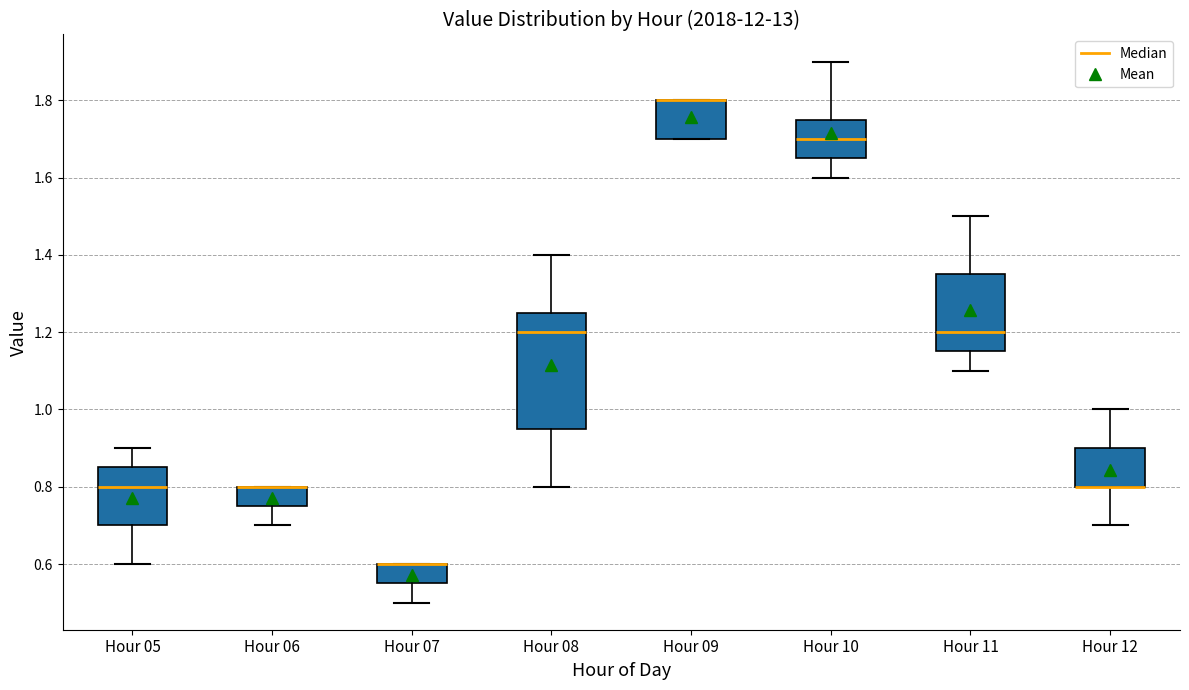

Reading left to right, transcribe this box plot: for each box, give where its median line is, the range the box spans, and where its two whiskers end, as read against the y-axis. The values are not printed on the chart, so give them approximately, as read against the axis.

Hour 05: median 0.80, box 0.70 to 0.86, whiskers 0.60 to 0.90
Hour 06: median 0.80 (drawn on the box's upper edge), box 0.76 to 0.80, whiskers 0.70 to 0.80
Hour 07: median 0.60 (drawn on the box's upper edge), box 0.56 to 0.60, whiskers 0.50 to 0.60
Hour 08: median 1.20, box 0.96 to 1.26, whiskers 0.80 to 1.40
Hour 09: median 1.80 (drawn on the box's upper edge), box 1.70 to 1.80, whiskers 1.70 to 1.80
Hour 10: median 1.70, box 1.66 to 1.76, whiskers 1.60 to 1.90
Hour 11: median 1.20, box 1.16 to 1.36, whiskers 1.10 to 1.50
Hour 12: median 0.80 (drawn on the box's lower edge), box 0.80 to 0.90, whiskers 0.70 to 1.00